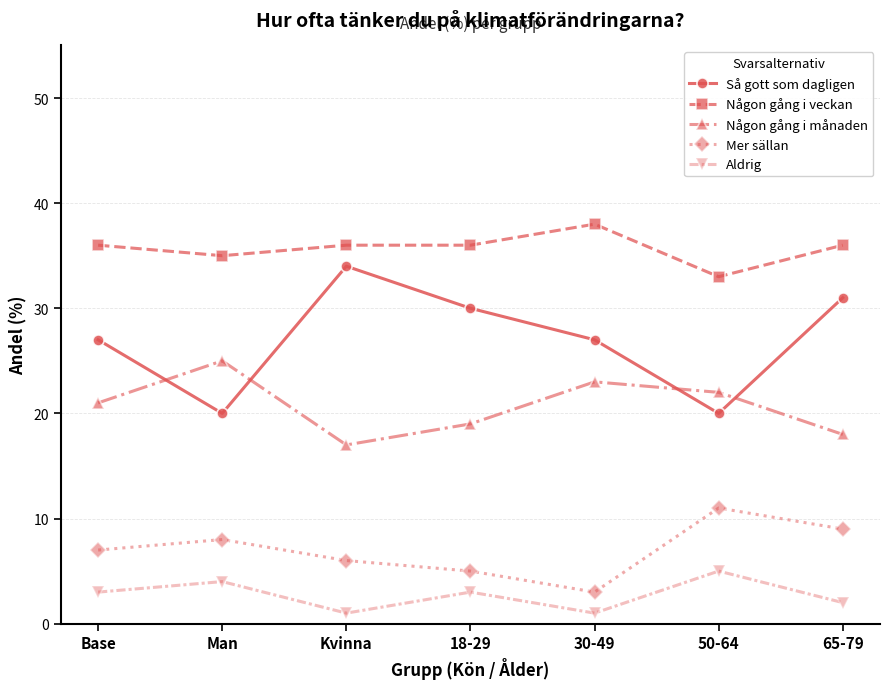

Between Kvinna and 50-64, which series saw the biggest shift?

Så gott som dagligen